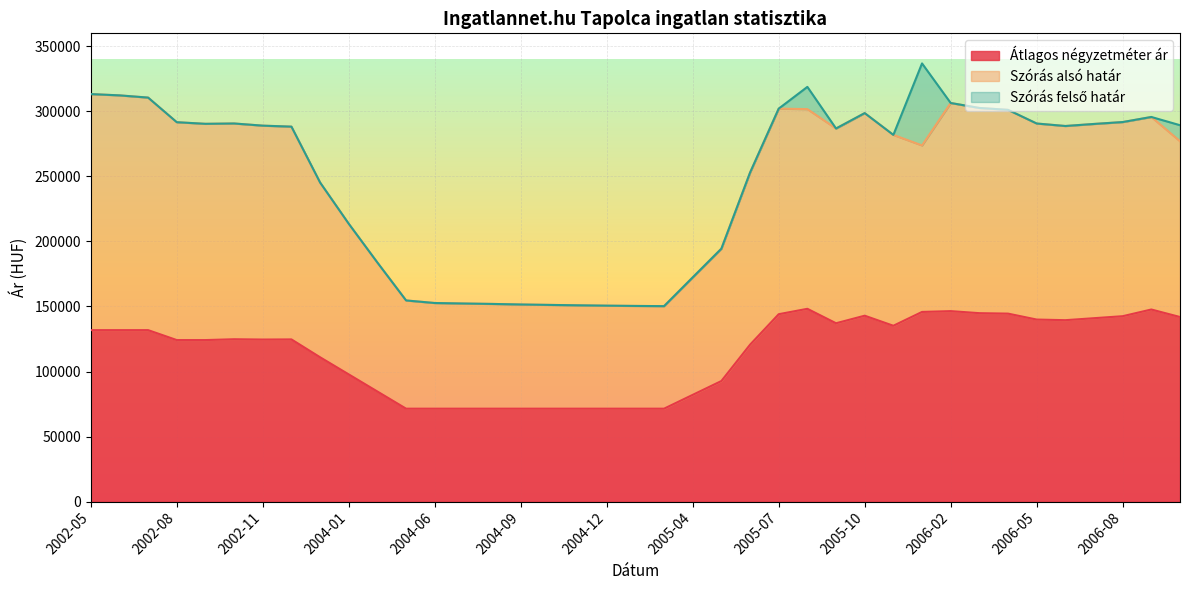

Which series changed the most between 2004-06 and 2006-11?

Szórás felső határ